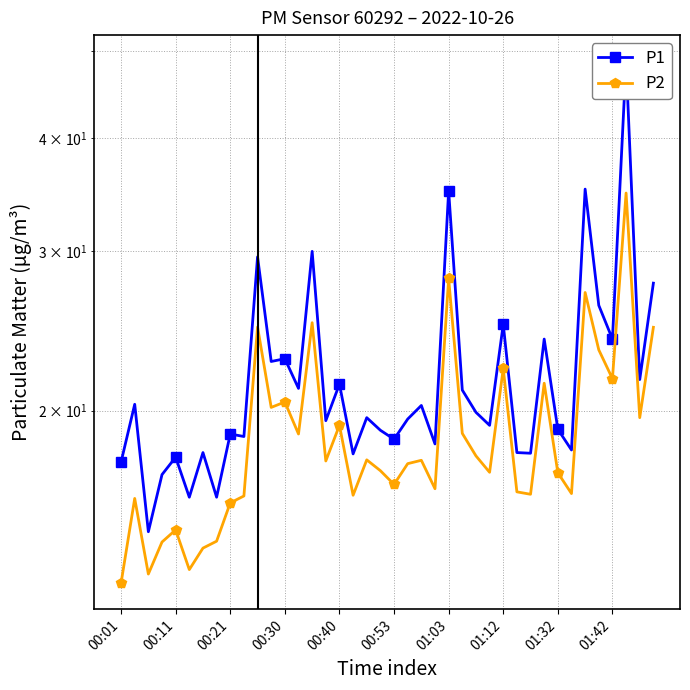

What is the difference between the second highest and second lowest values in the P1 series?

19.1